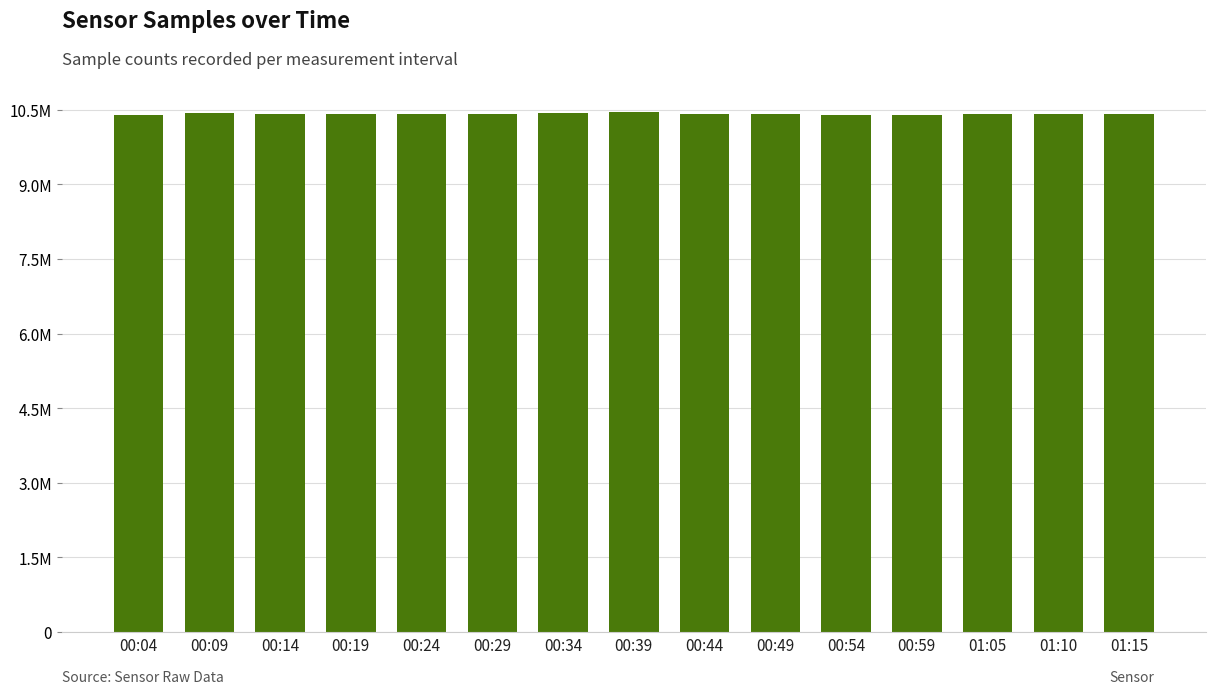

What is the change in value from 00:04 to 00:59?

-4673